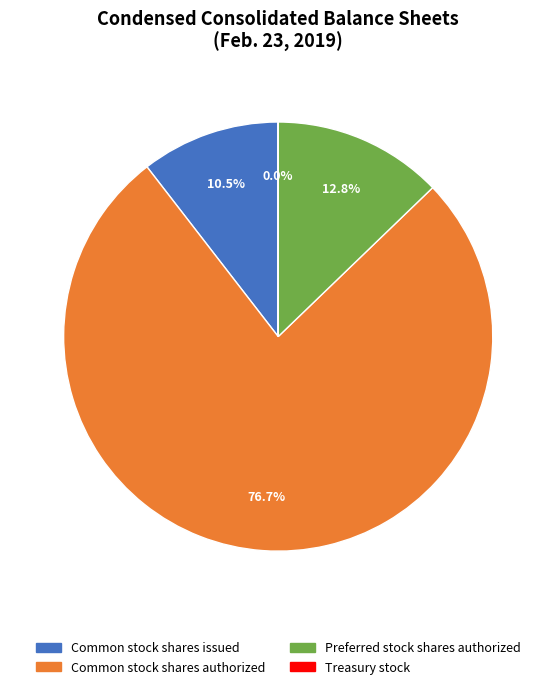

Is there any slice that represents more than half of the pie?

Yes